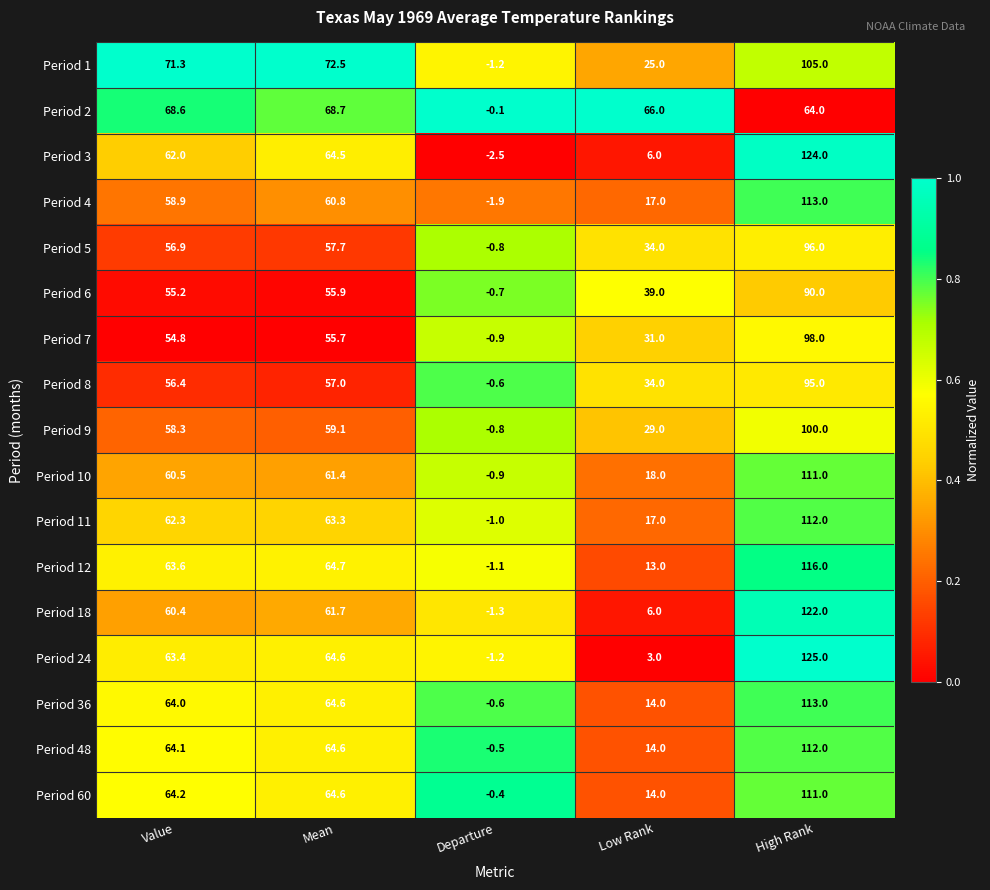

List the labels in order of Period 1 value, largest first.

High Rank, Mean, Value, Low Rank, Departure